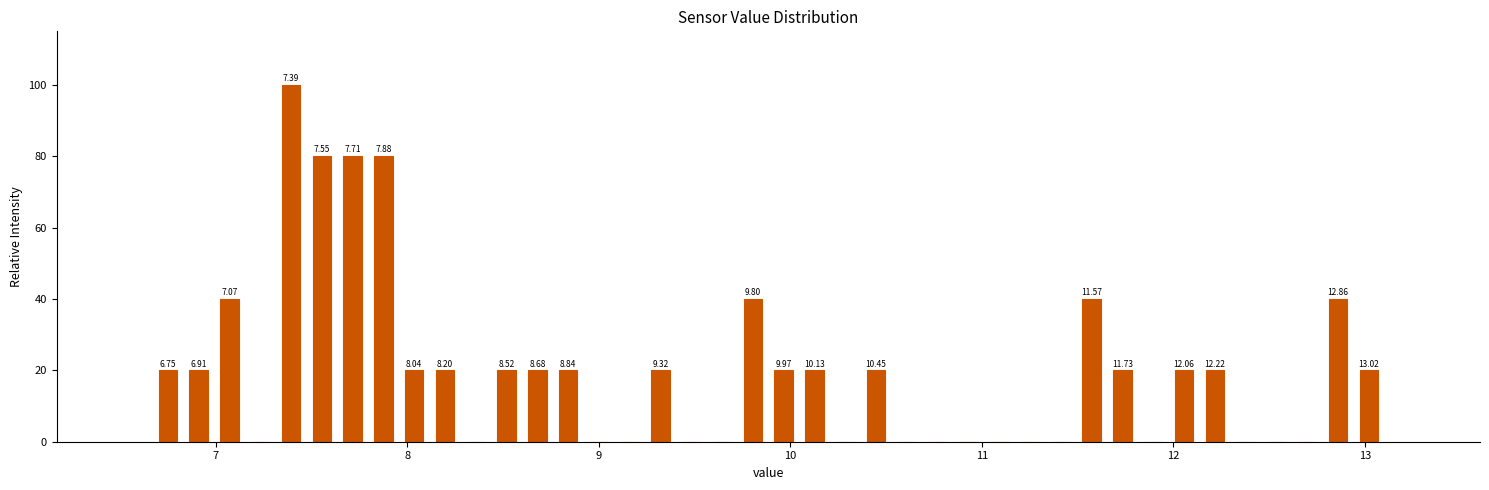

Read against the x-axis, roughly where is the centre of the tallest bar?

7.4